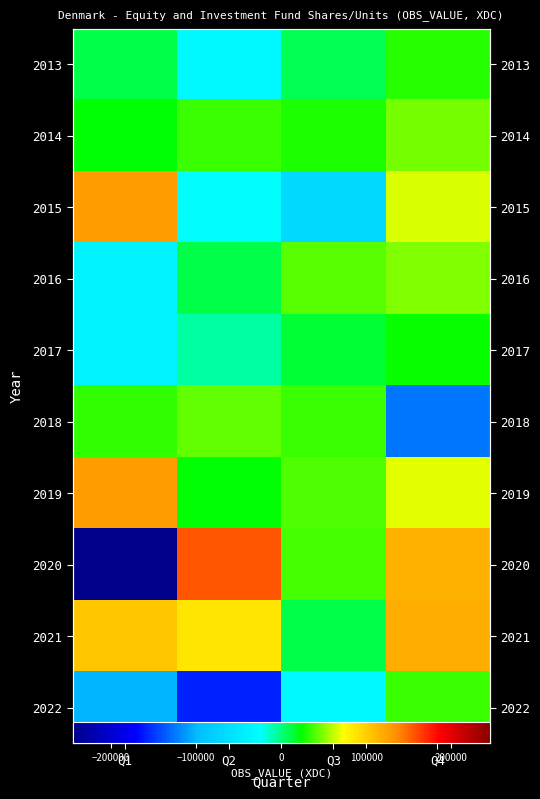

At which label does 2018 first exceed 36368?

Q2